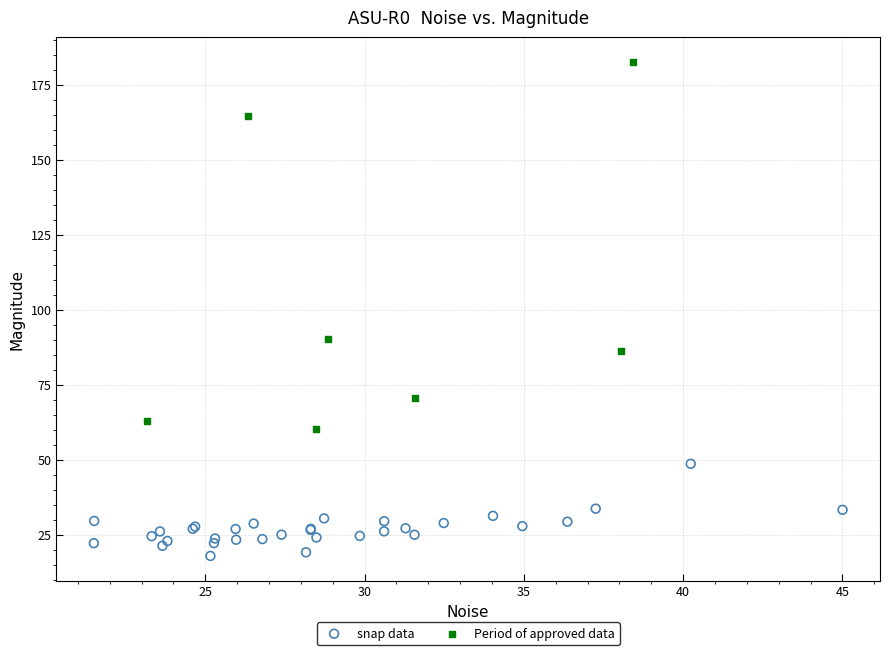

Which series reaches the minimum Y coordinate?

snap data